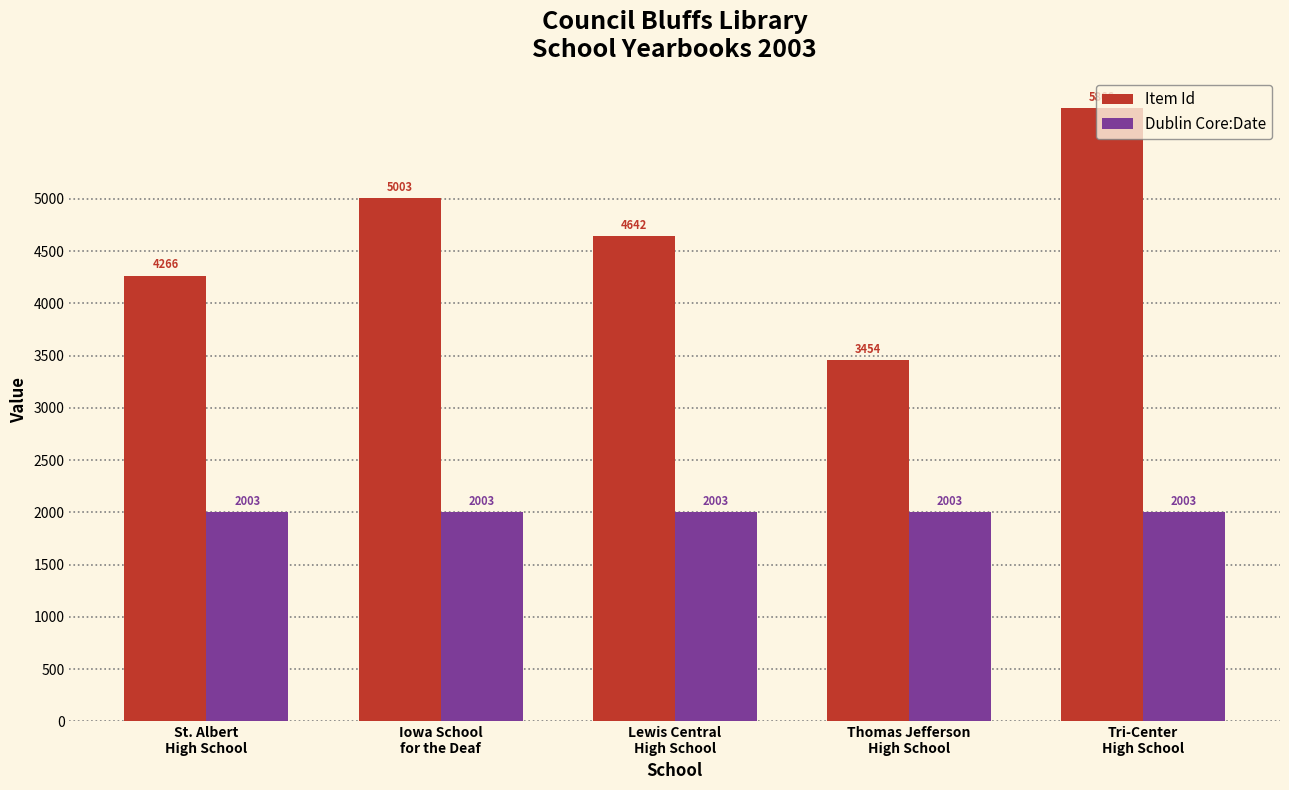

What are all the series names shown in the legend?

Item Id, Dublin Core:Date